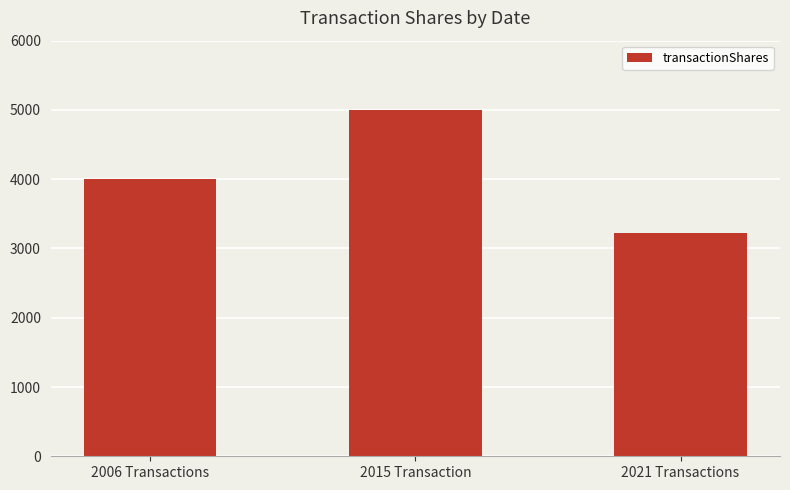

What is the difference between the maximum and minimum values?

1772